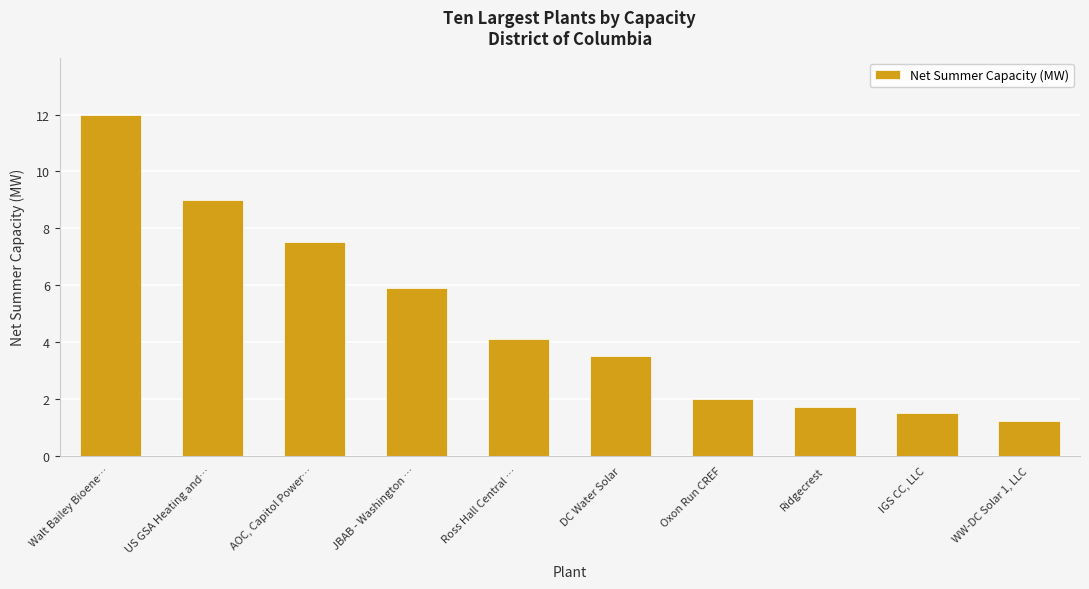

The chart shows a value of 2.1 at IGS CC, LLC. True or false?

False